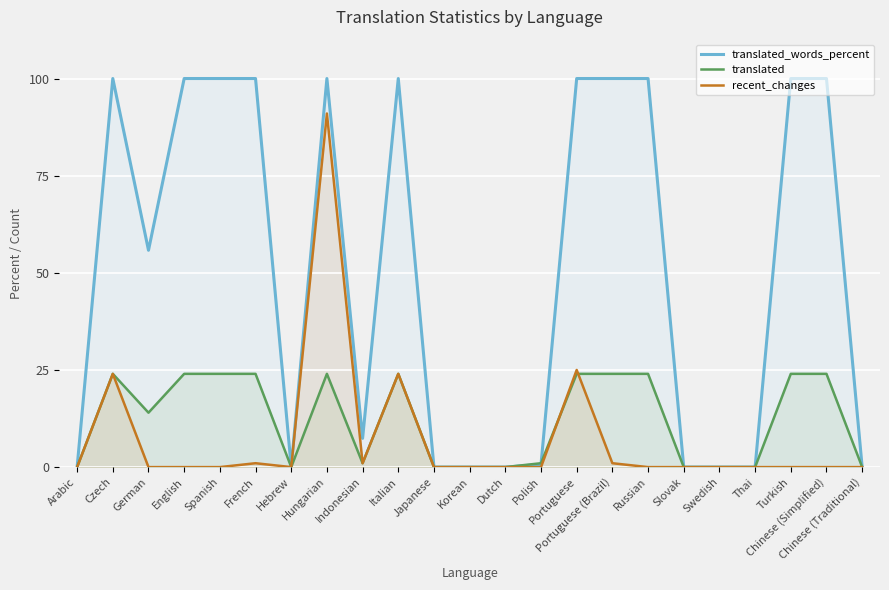

Reading left to right, list all the values displayed in this chart.

translated_words_percent: Arabic=0.0	Czech=100.0	German=55.8	English=100.0	Spanish=100.0	French=100.0	Hebrew=0.0	Hungarian=100.0	Indonesian=7.4	Italian=100.0	Japanese=0.0	Korean=0.0	Dutch=0.0	Polish=0.7	Portuguese=100.0	Portuguese (Brazil)=100.0	Russian=100.0	Slovak=0.0	Swedish=0.0	Thai=0.0	Turkish=100.0	Chinese (Simplified)=100.0	Chinese (Traditional)=0.0
translated: Arabic=0.0	Czech=24.0	German=14.0	English=24.0	Spanish=24.0	French=24.0	Hebrew=0.0	Hungarian=24.0	Indonesian=1.0	Italian=24.0	Japanese=0.0	Korean=0.0	Dutch=0.0	Polish=1.0	Portuguese=24.0	Portuguese (Brazil)=24.0	Russian=24.0	Slovak=0.0	Swedish=0.0	Thai=0.0	Turkish=24.0	Chinese (Simplified)=24.0	Chinese (Traditional)=0.0
recent_changes: Arabic=0.0	Czech=24.0	German=0.0	English=0.0	Spanish=0.0	French=1.0	Hebrew=0.0	Hungarian=91.0	Indonesian=1.0	Italian=24.0	Japanese=0.0	Korean=0.0	Dutch=0.0	Polish=0.0	Portuguese=25.0	Portuguese (Brazil)=1.0	Russian=0.0	Slovak=0.0	Swedish=0.0	Thai=0.0	Turkish=0.0	Chinese (Simplified)=0.0	Chinese (Traditional)=0.0